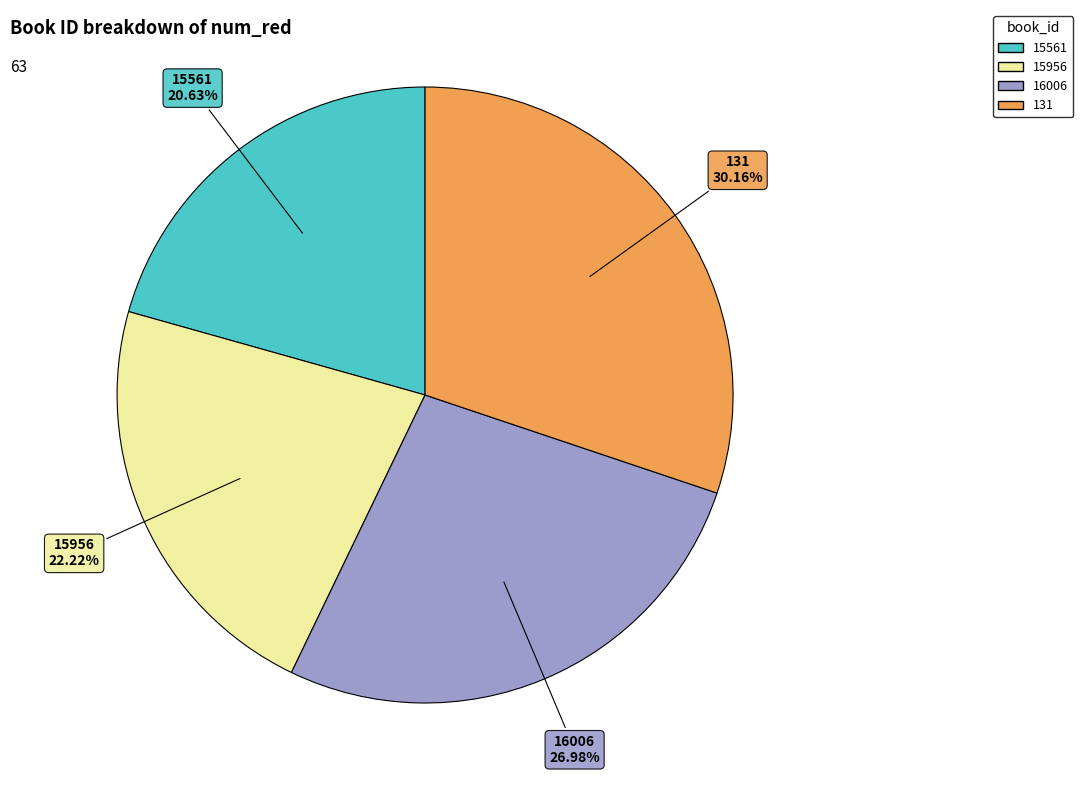

Combined, do 15956 and 131 account for over 50%?

Yes